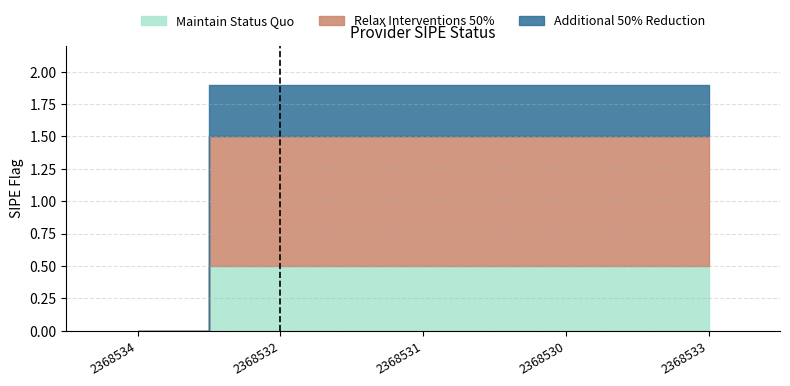

True or false: Maintain Status Quo and Relax Interventions 50% intersect in this chart.

False